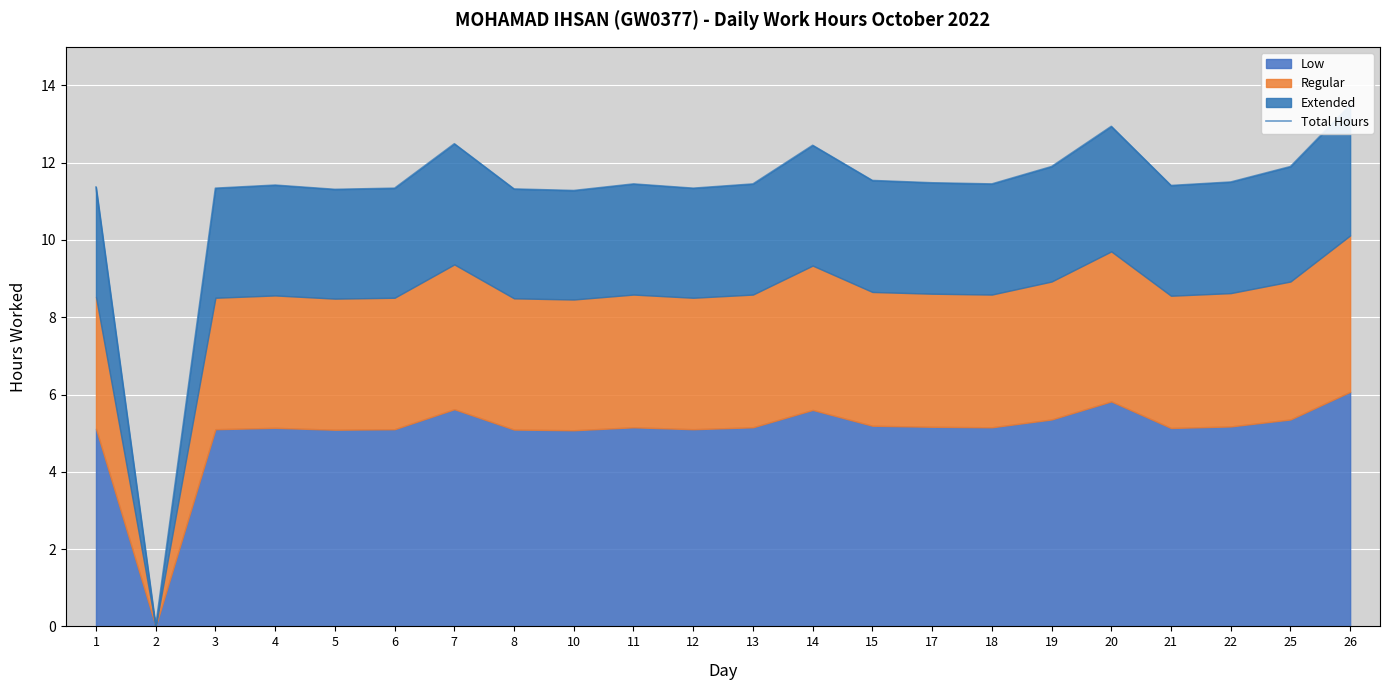

Reading left to right, what are all the values shown in this chart?

11.4	0.0	11.3	11.4	11.3	11.3	12.5	11.3	11.3	11.4	11.3	11.4	12.4	11.5	11.5	11.4	11.9	12.9	11.4	11.5	11.9	13.5